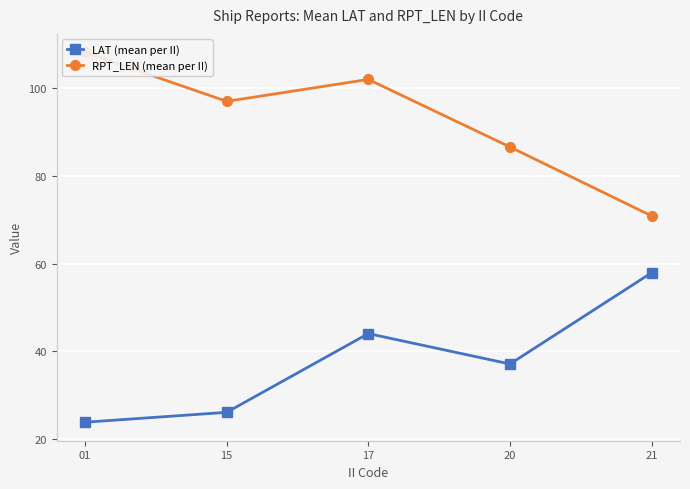

Reading left to right, what are all the values shown in this chart?

LAT (mean per II): 01=23.8	15=26.1	17=44.0	20=37.1	21=57.9
RPT_LEN (mean per II): 01=108.2	15=97.0	17=102.0	20=86.6	21=70.9